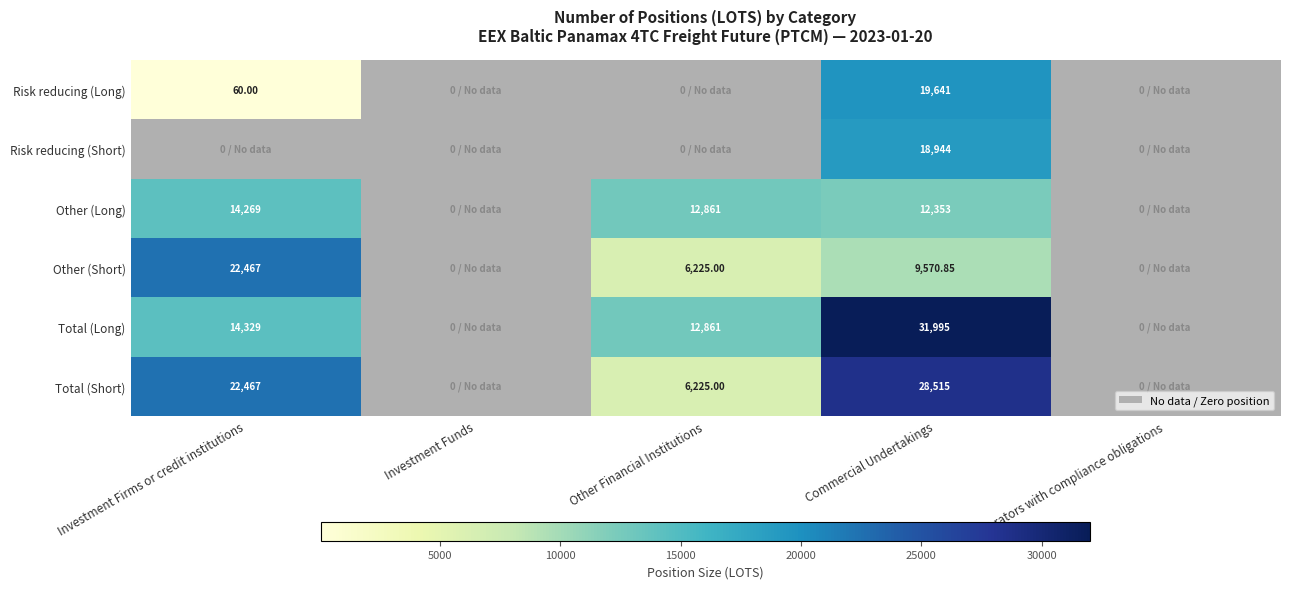

The Total (Long) series shows 45803.8 at Commercial Undertakings. True or false?

False